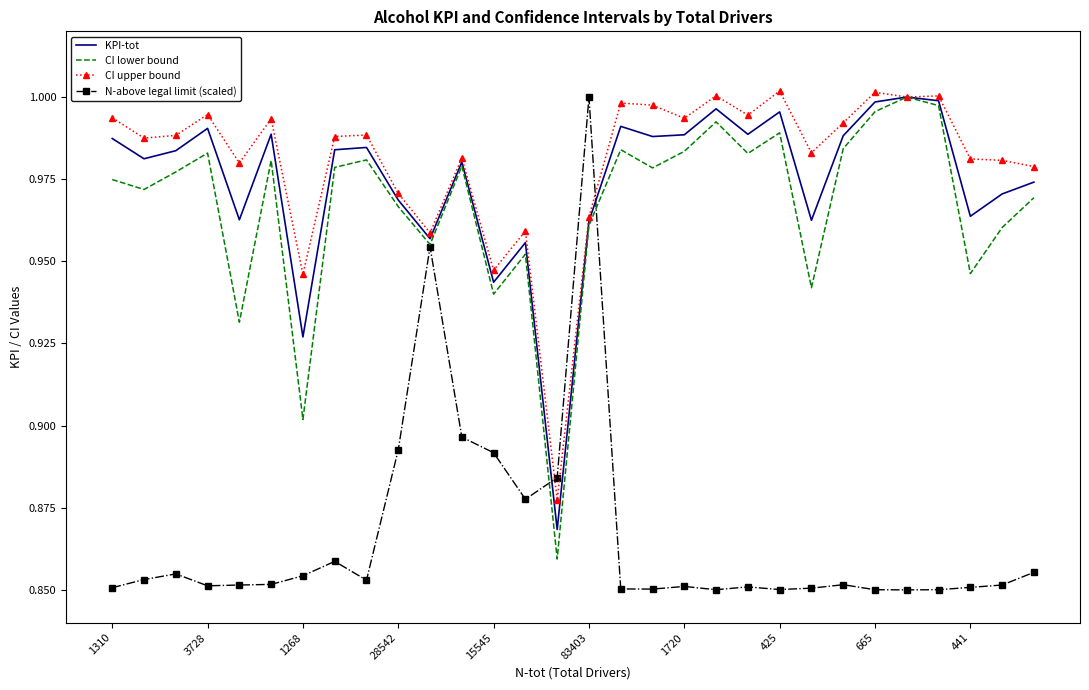

Which series has the largest range (max minus min)?

N-above legal limit (scaled)